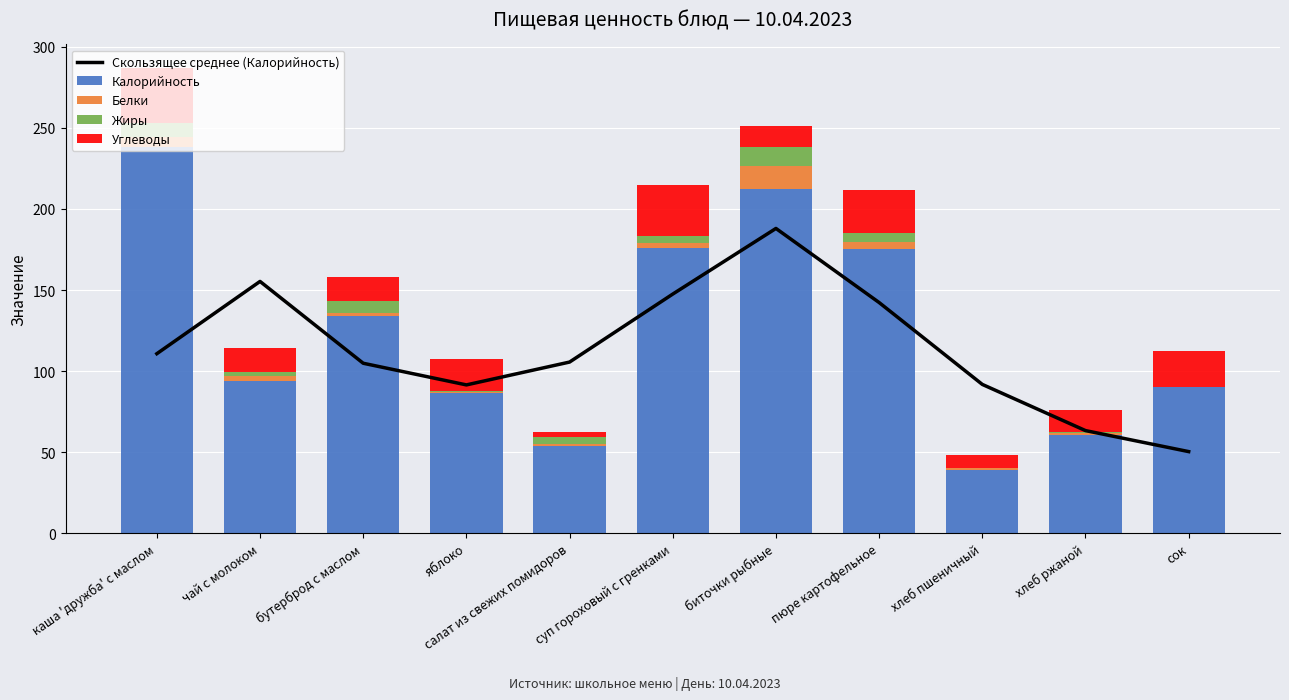

The Белки series shows 0.6 at яблоко. True or false?

True